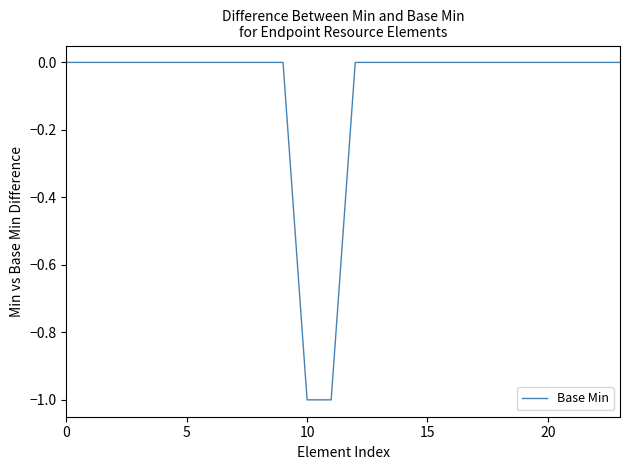

Reading right to left, extract all data points from this chart.

0	0	0	0	0	0	0	0	0	0	0	0	-1	-1	0	0	0	0	0	0	0	0	0	0